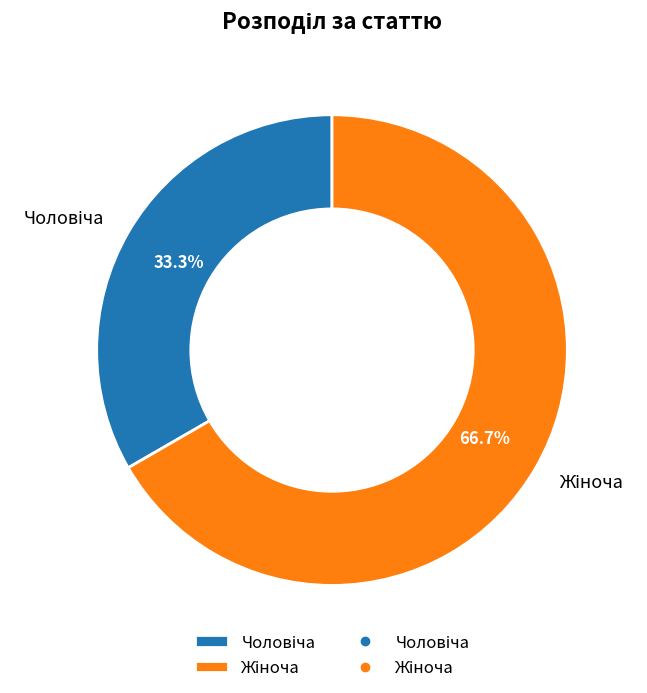

How many segments does this pie chart have?

2